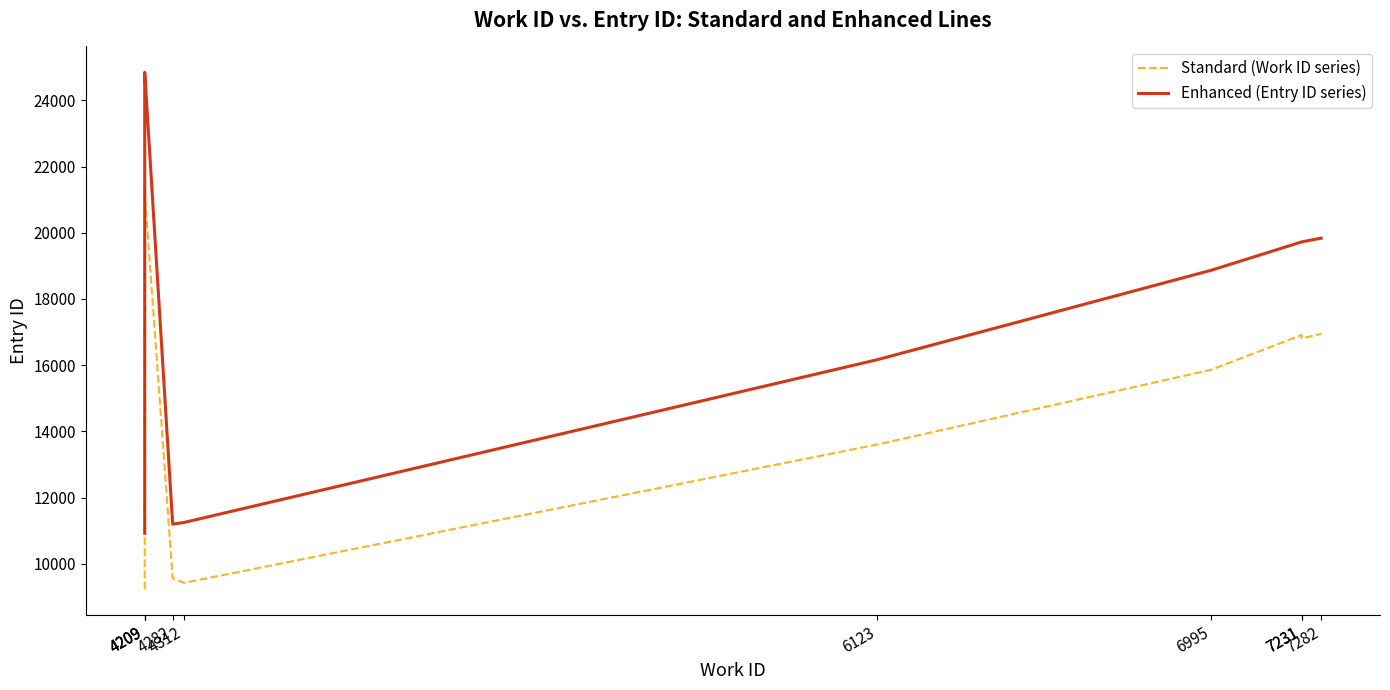

Reading right to left, transcribe all the data shown in this chart.

Standard (Work ID series): 7282=16945.5	7231=16807.5	7231=16912.7	6995=15861.9	6123=13604.3	4312=9422.4	4282=9556.1	4209=21216.1	4209=21301.9	4209=9231.0
Enhanced (Entry ID series): 7282=19838.0	7231=19726.0	7231=19725.0	6995=18869.0	6123=16167.0	4312=11247.0	4282=11196.0	4209=24851.0	4209=24849.0	4209=10919.0